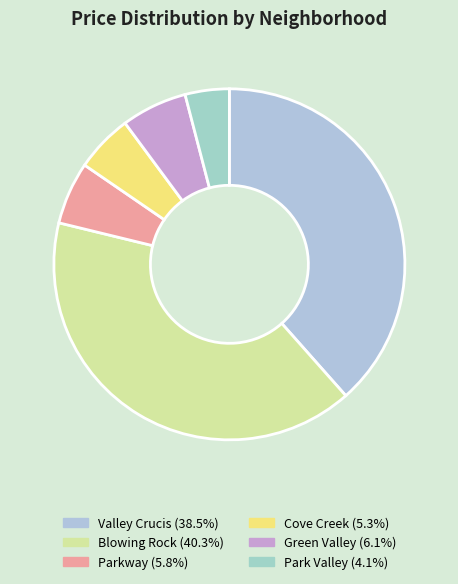

To the nearest percent, what portion does Parkway represent?

6%